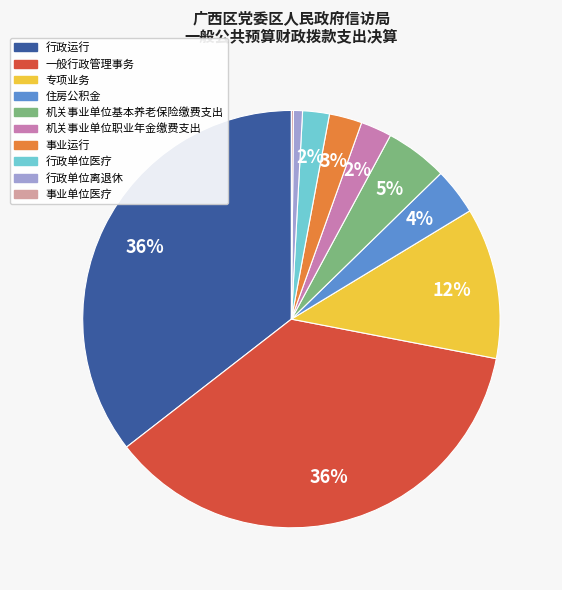

To the nearest percent, what is the average slice percentage?

10%